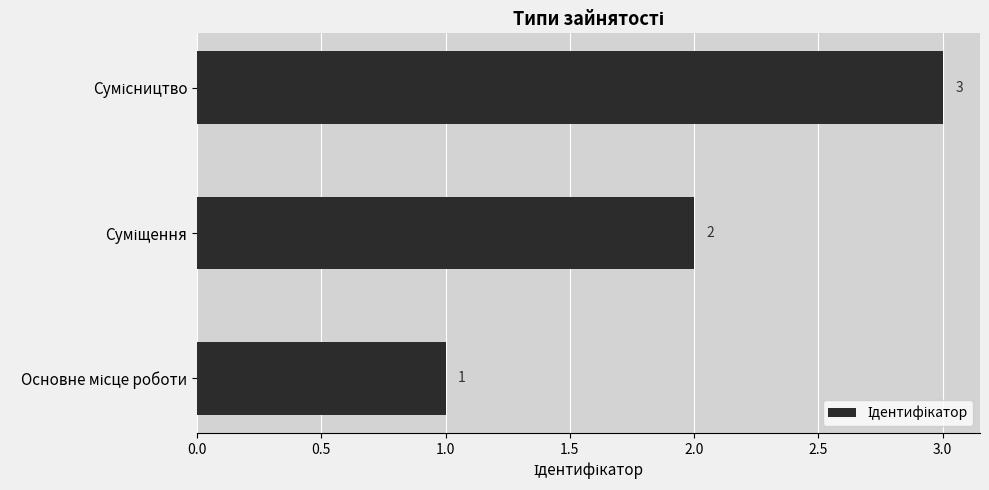

Count the values in the range 1 to 3.

3